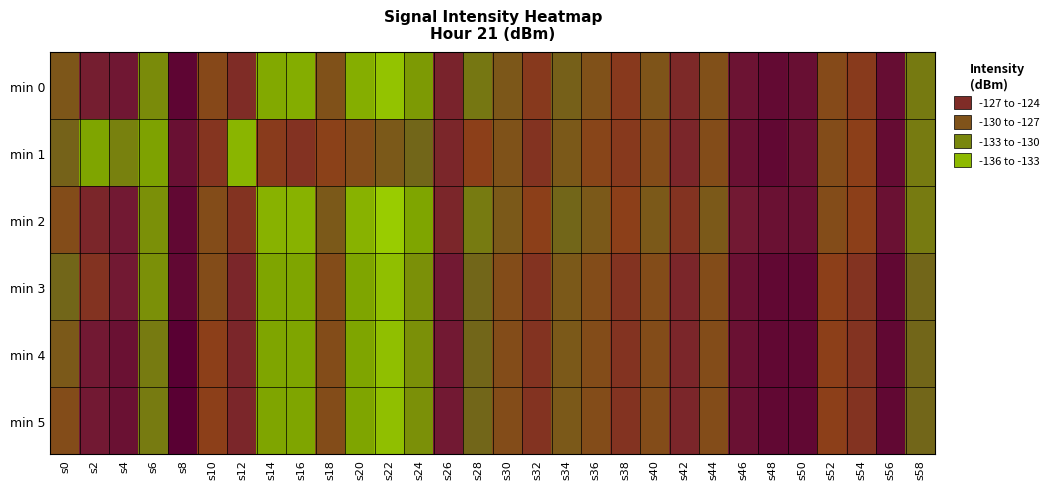

What is the minimum value shown in the chart?

-136.0